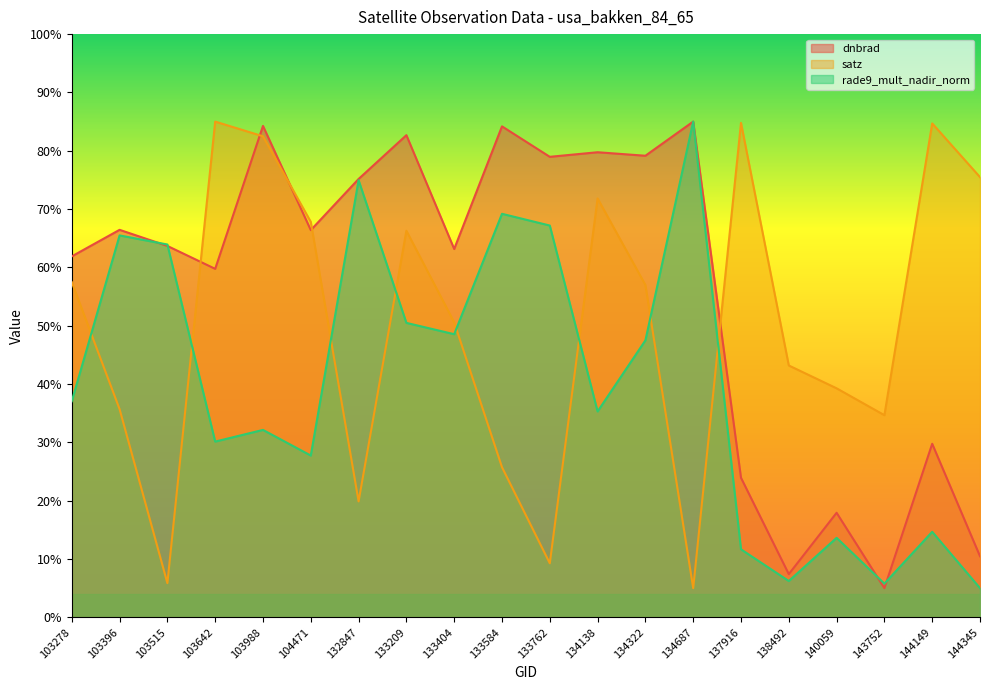

Between 133209 and 103515, which is larger?

133209